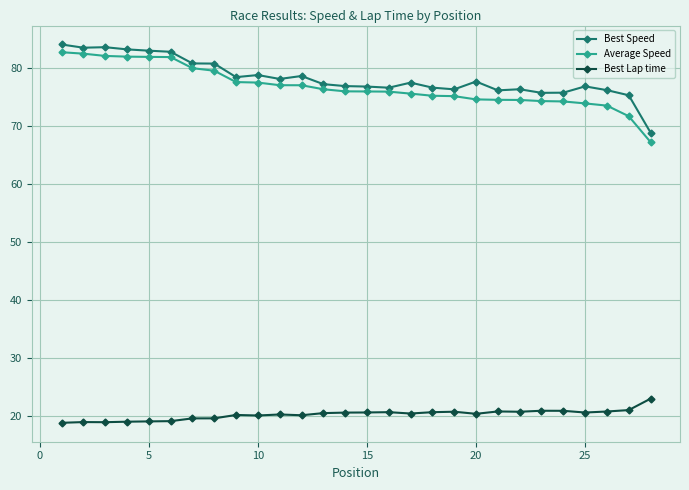

What is the value of the Average Speed point at the 23rd from the left?

74.4